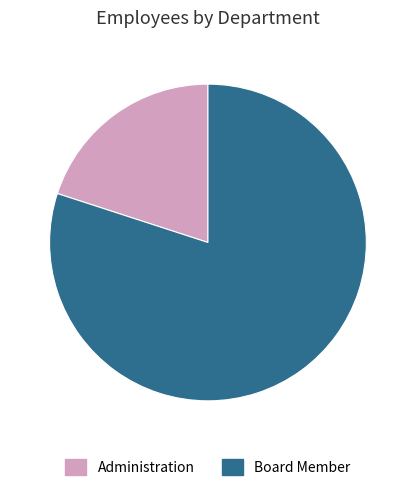

Between Administration and Board Member, which is larger?

Board Member